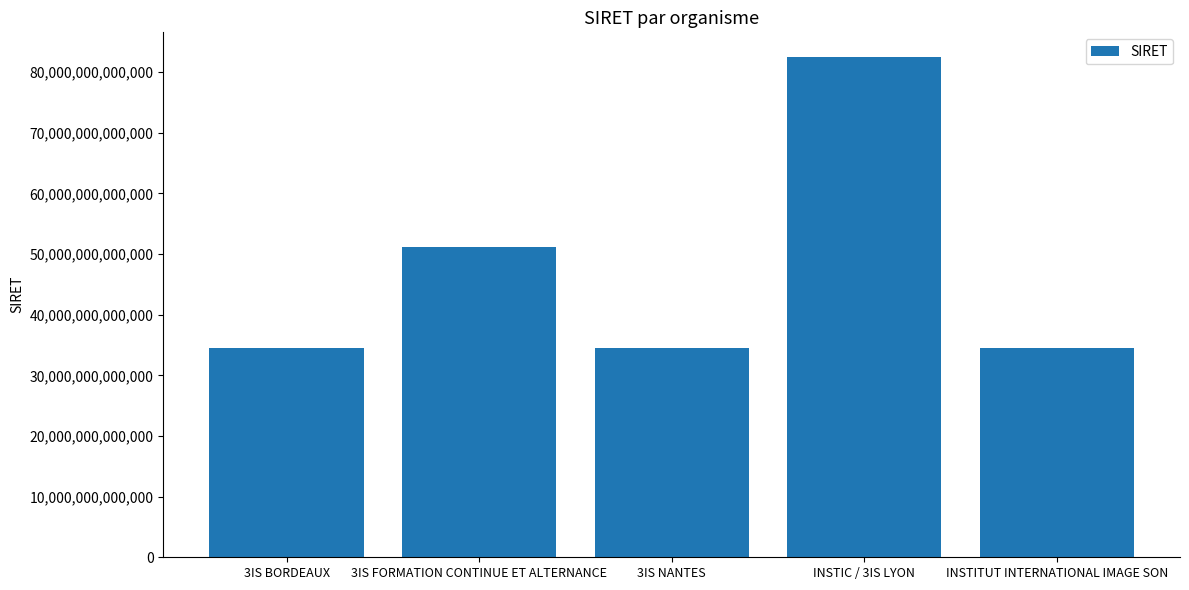

What is the label of the 5th bar from the right?

3IS BORDEAUX